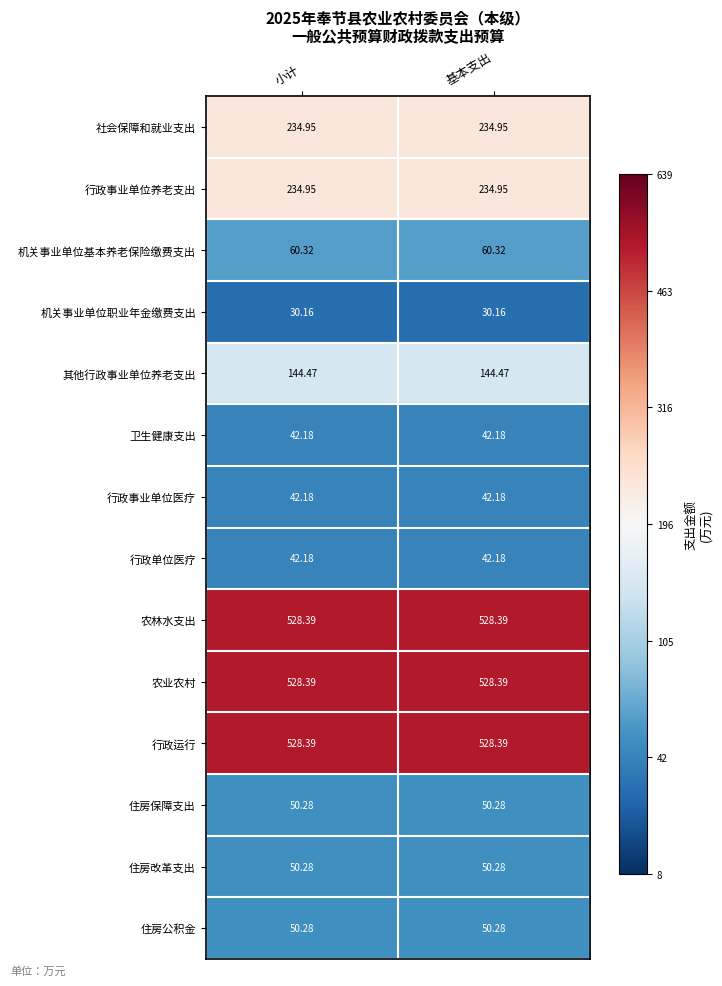

How many data points does each series have?

2